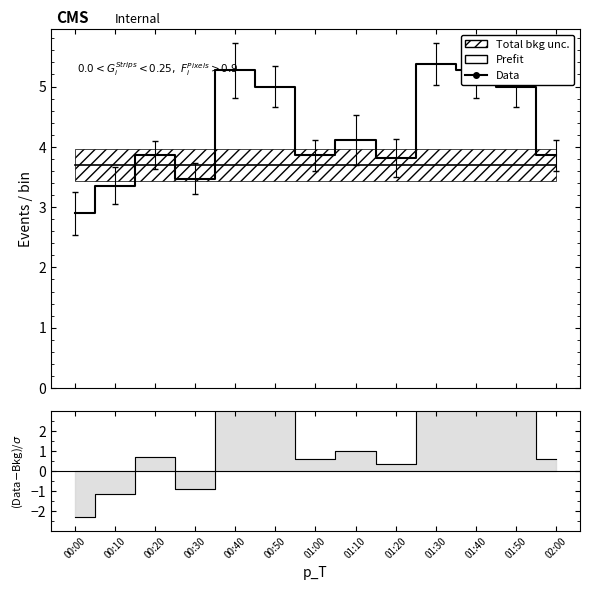

How many data points does each series have?

13